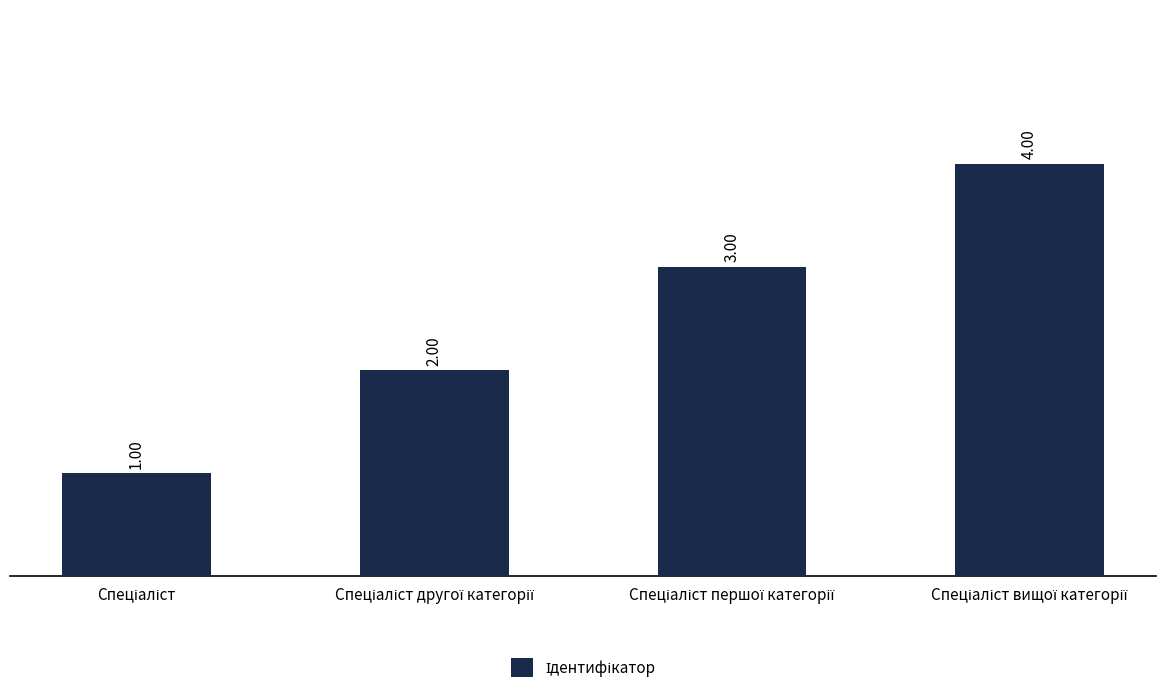

What is the difference between the maximum and minimum values?

3